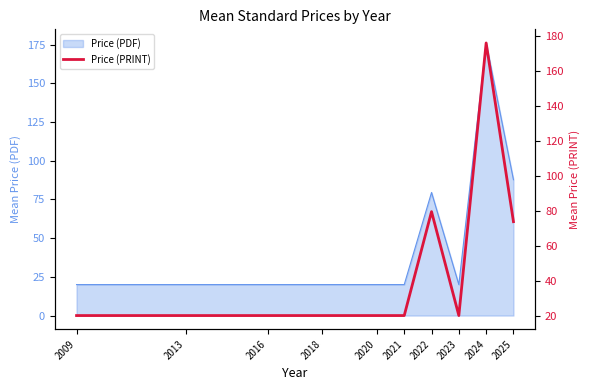

What is the change in value from 2020 to 2022?

+59.5